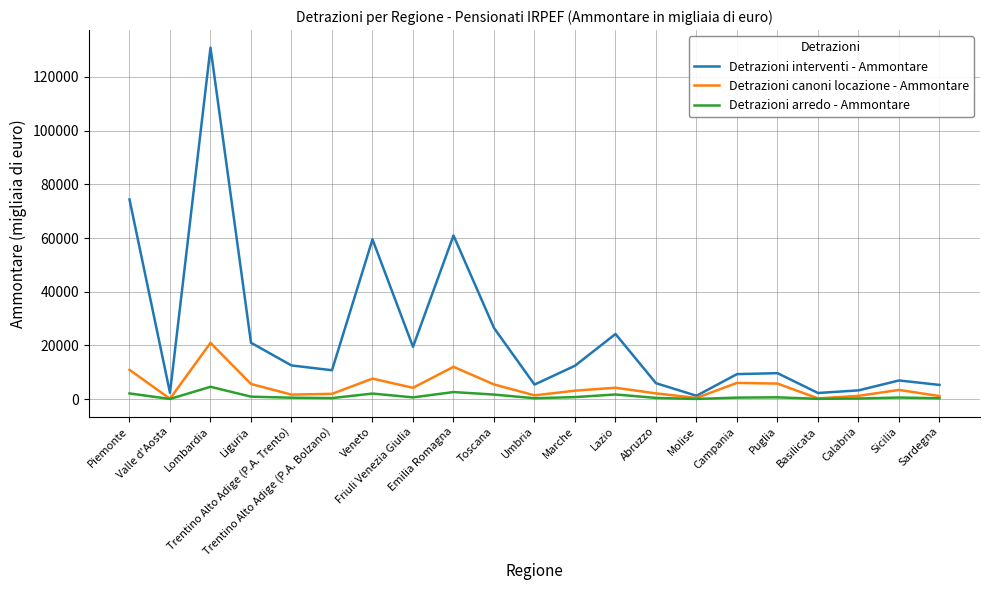

Rank the series by their average value, from highest to lowest.

Detrazioni interventi - Ammontare, Detrazioni canoni locazione - Ammontare, Detrazioni arredo - Ammontare